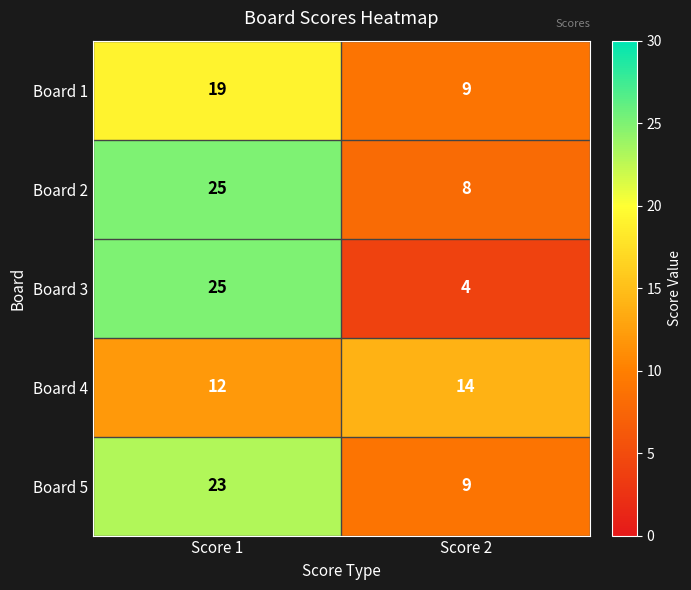

Rank the categories by Board 2 value from highest to lowest.

Score 1, Score 2